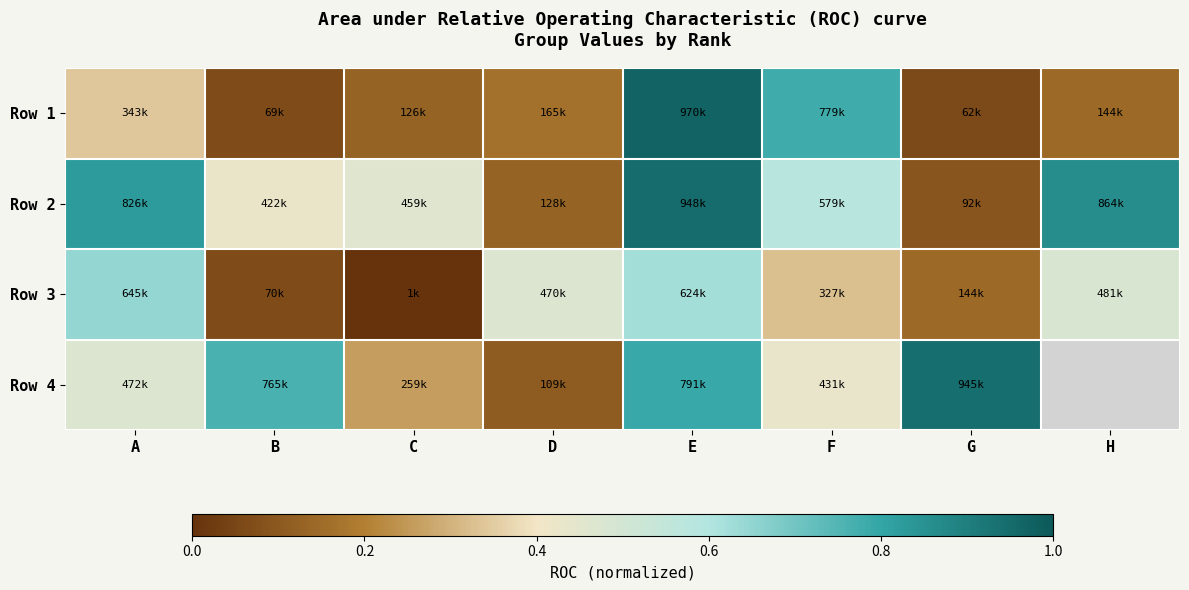

Is it true that Row 3 equals 0.4 at A?

False